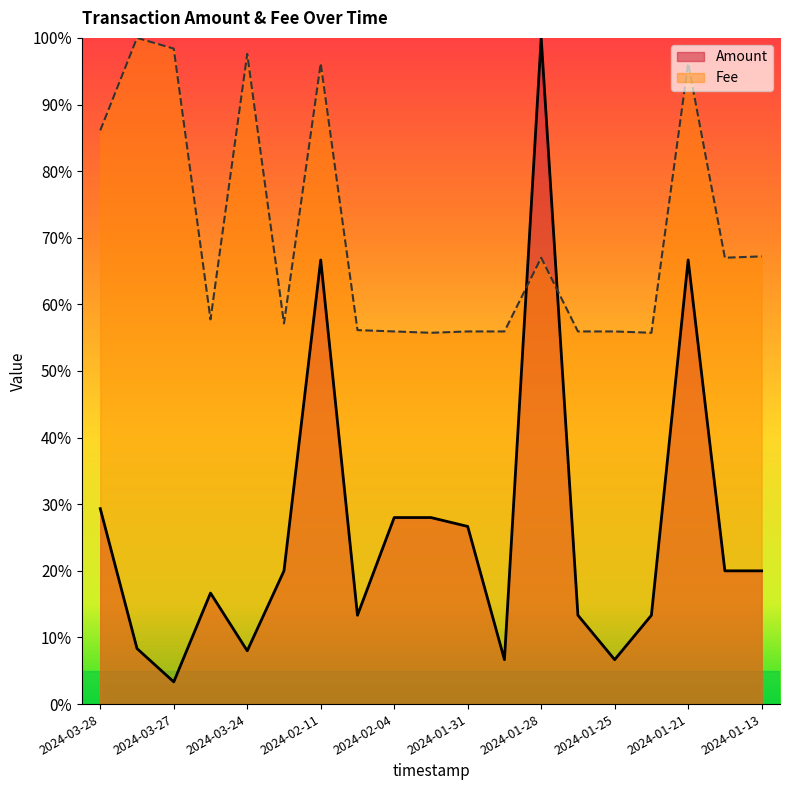

How many times do Fee and Amount cross each other?

2